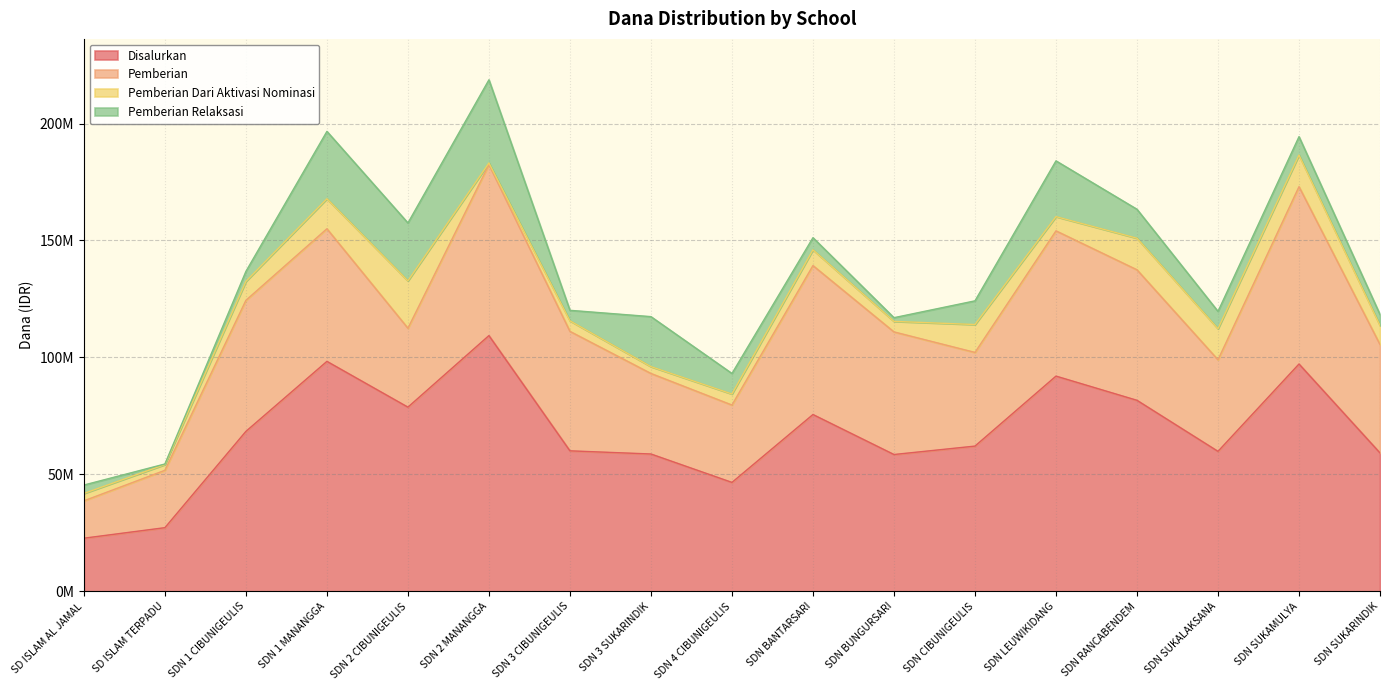

What is the sum of all Pemberian values?

814050000